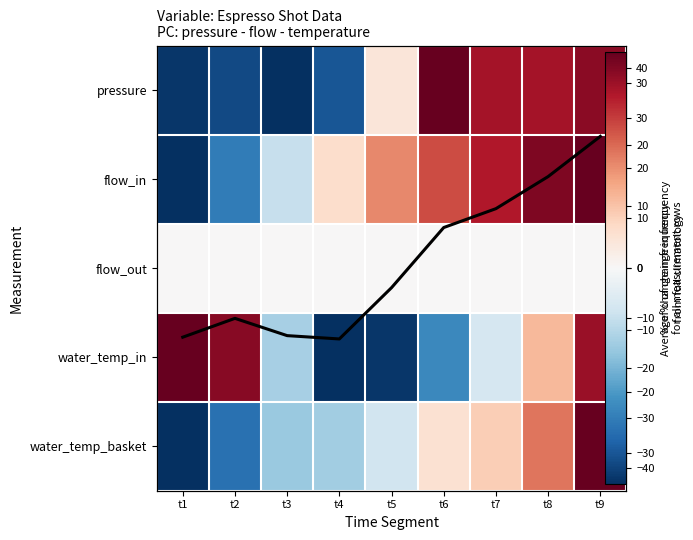

Which has a higher value, t5 or t9?

t9